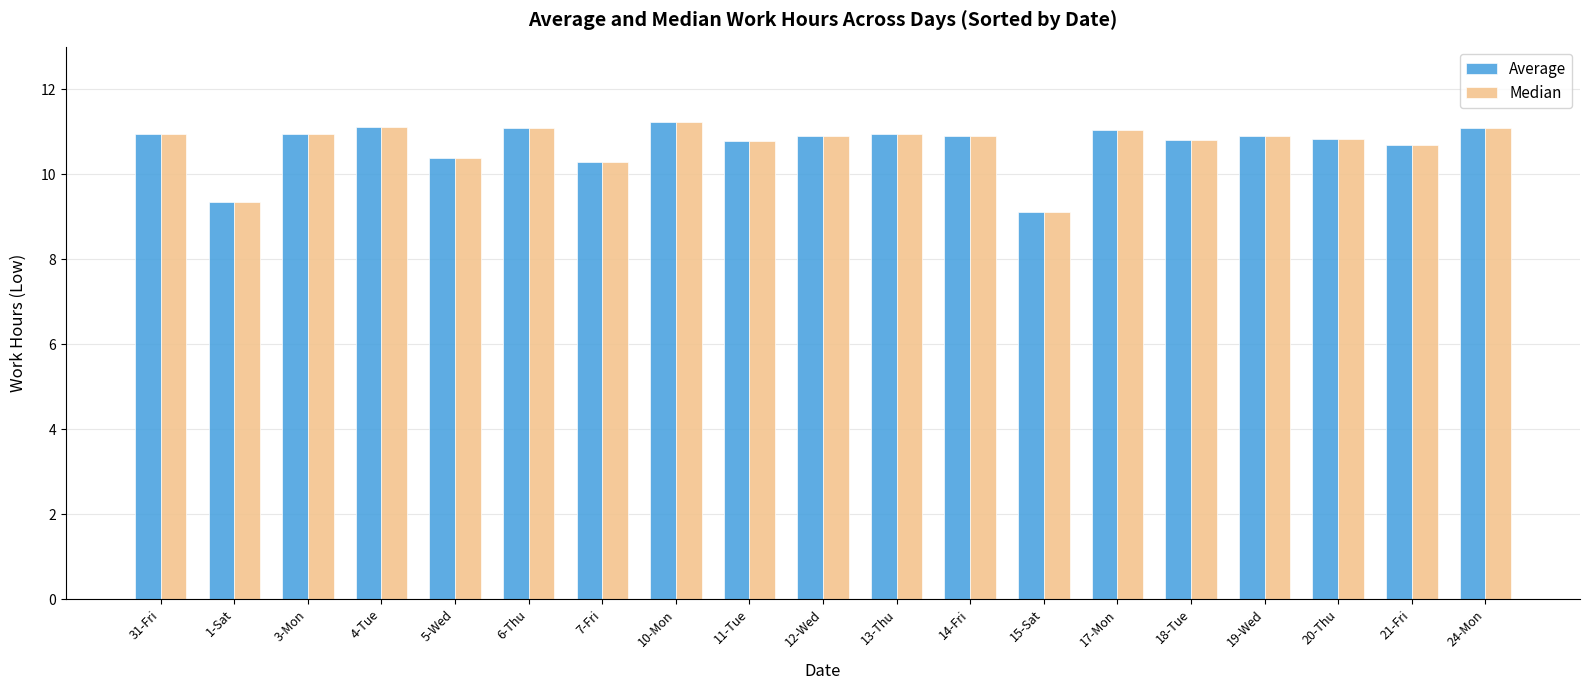

What are all the series names shown in the legend?

Average, Median